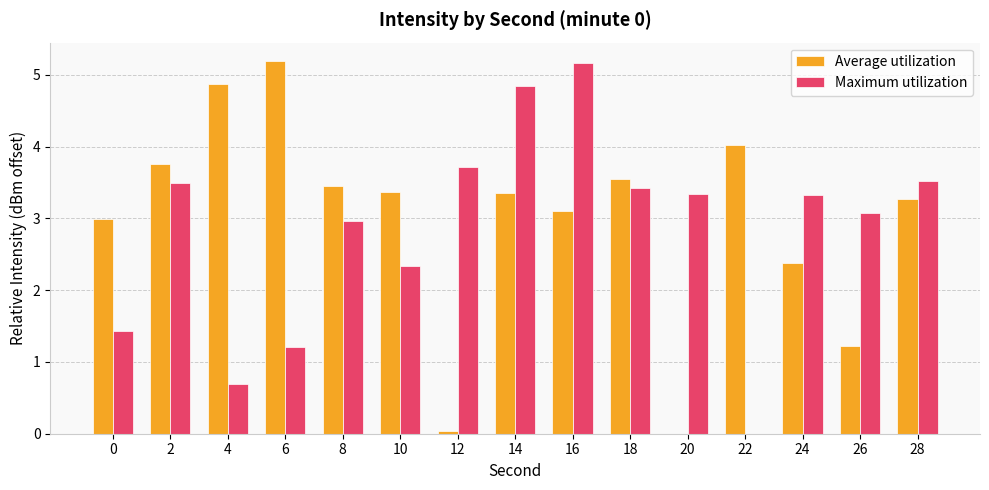

What is the sum of the Maximum utilization values at 12 and 28?

7.2